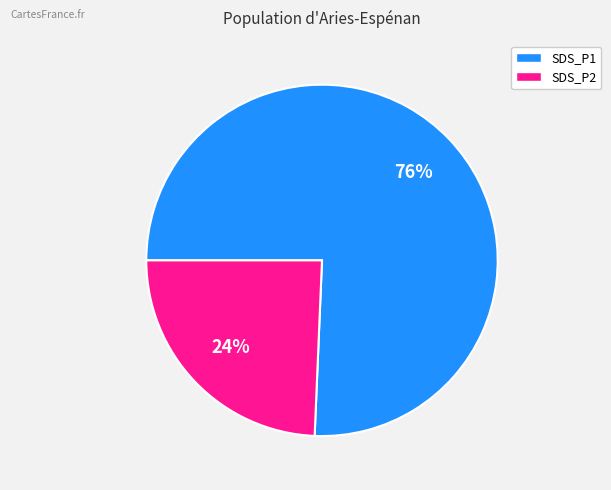

To the nearest percent, what portion does SDS_P2 represent?

24%